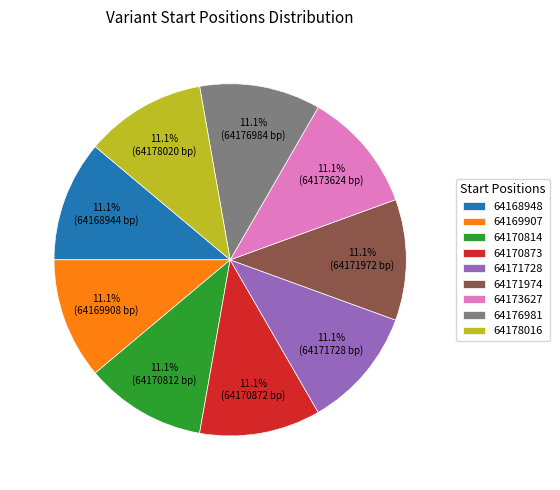

Count the number of slices in the pie.

9